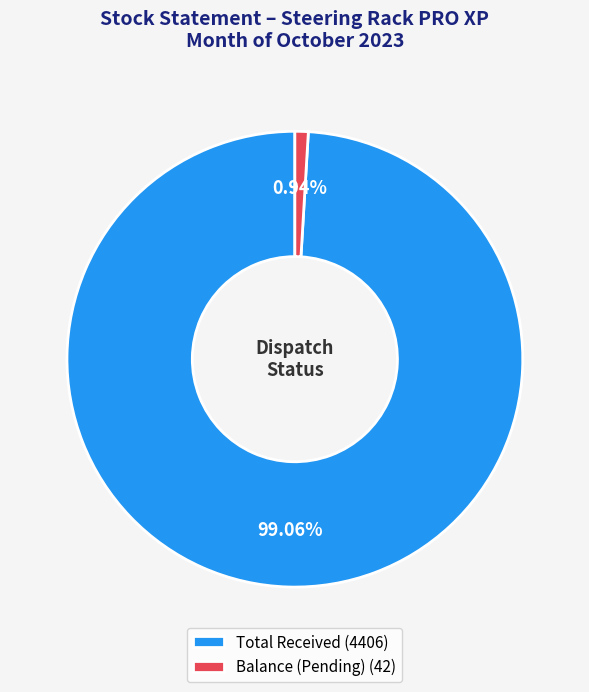

Between Total Received (4406) and Balance (Pending) (42), which is larger?

Total Received (4406)